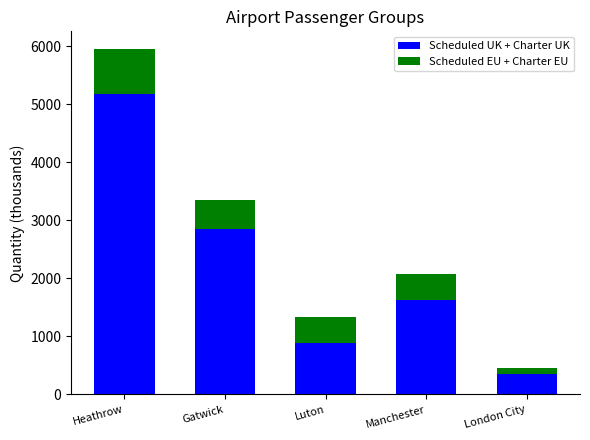

The Scheduled UK + Charter UK series shows 2307.3 at Manchester. True or false?

False